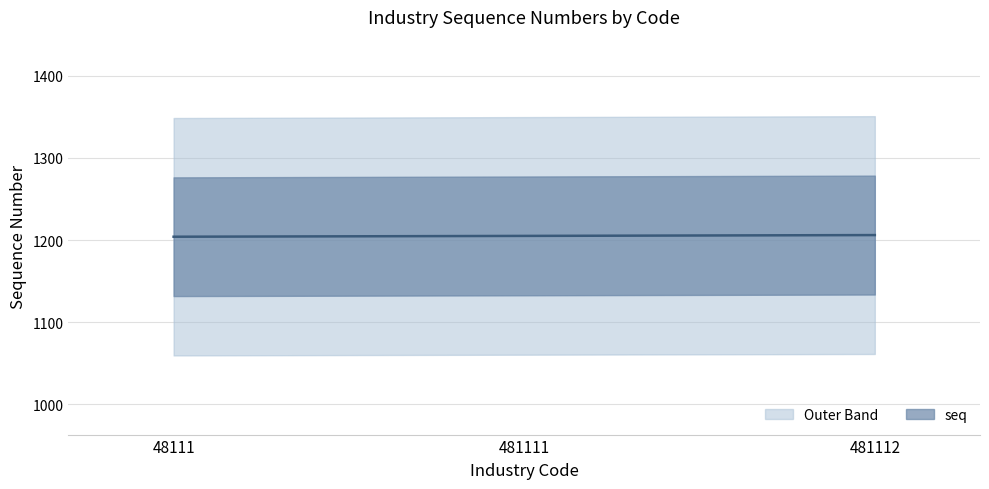

What value does the data have at 481111?

1205